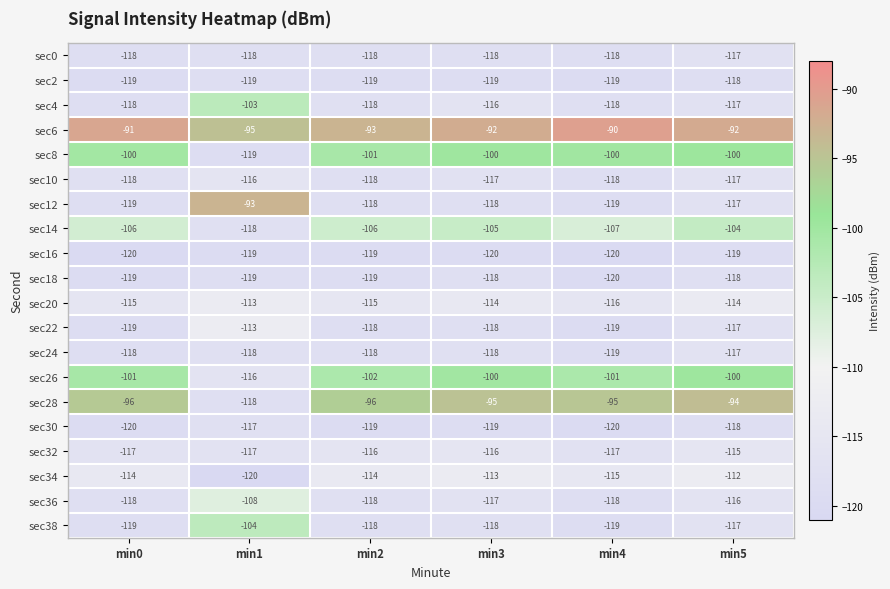

What is the spread (max minus min) of values at min3?

28